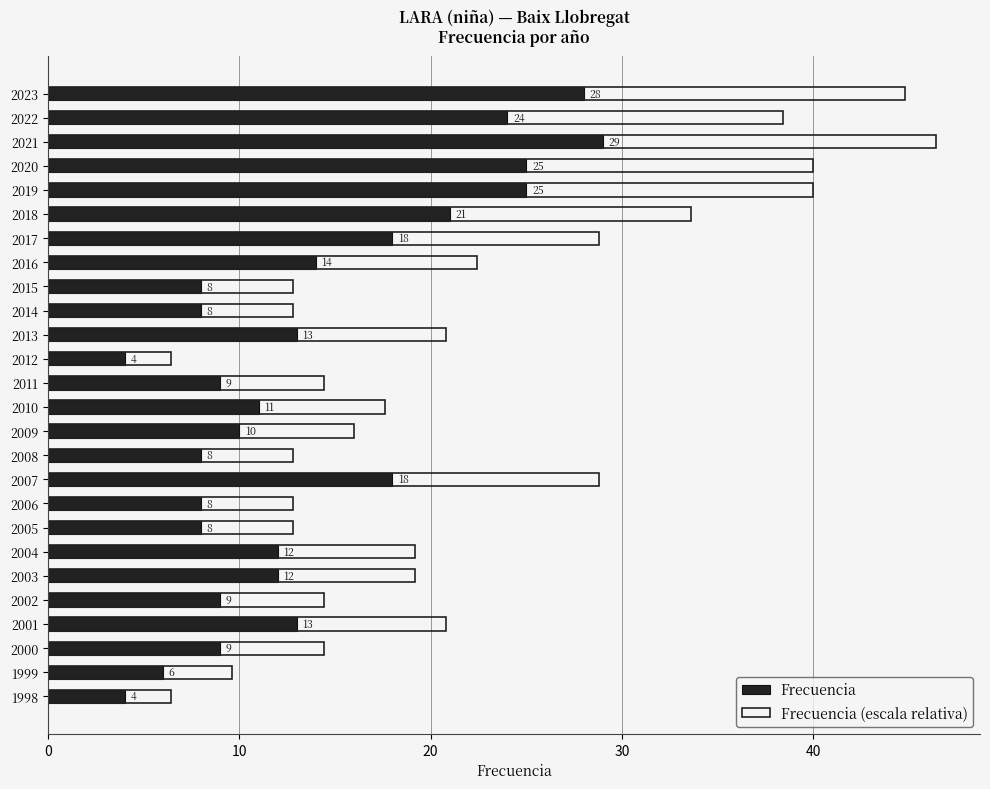

Are the bars horizontal?

Yes